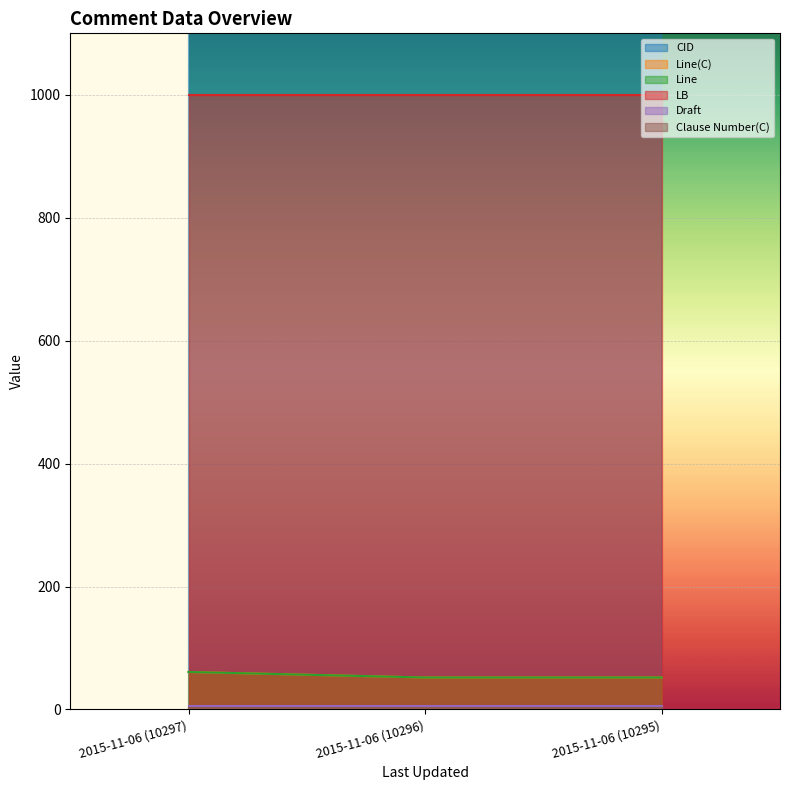

What is the label of the 3rd point from the left?

2015-11-06 (10295)